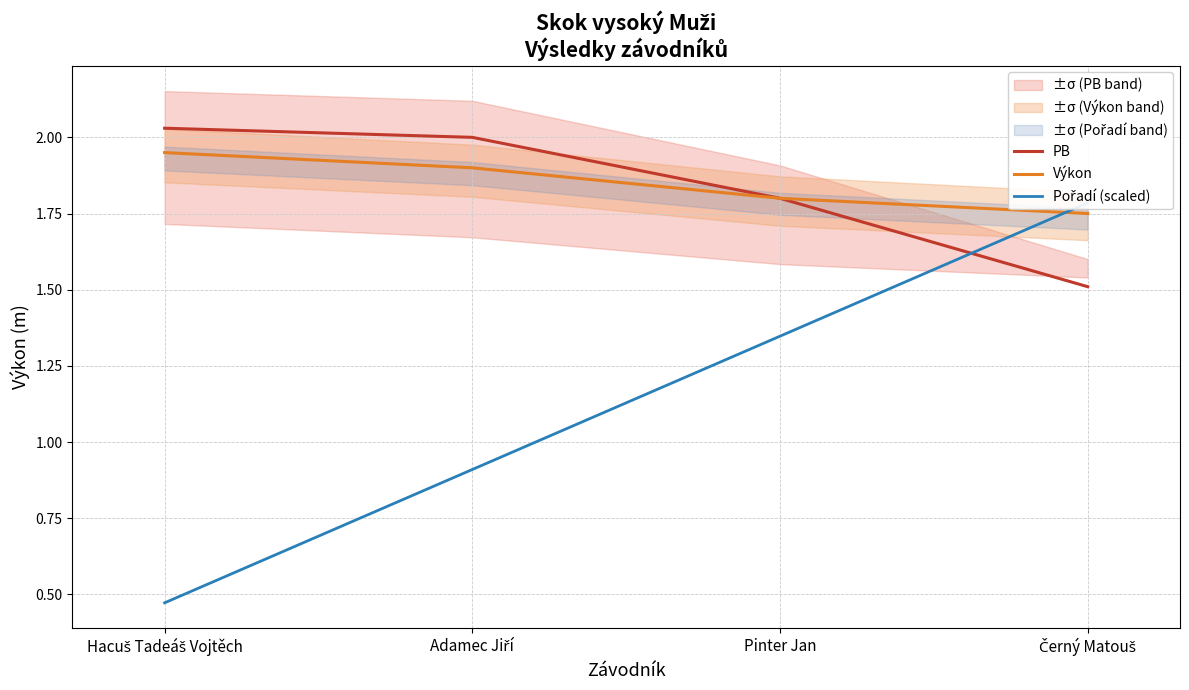

At which category does the chart reach its peak across all series?

Hacuš Tadeáš Vojtěch